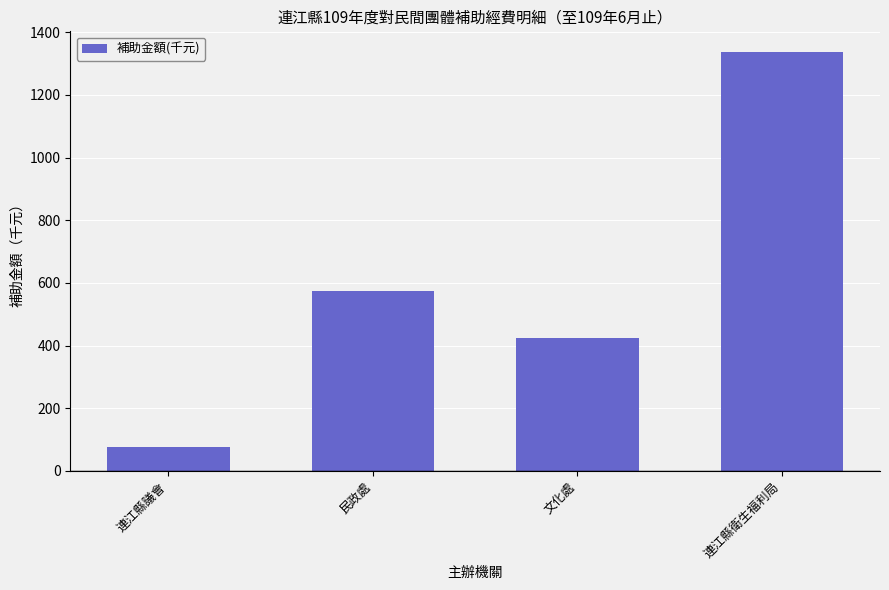

What is the maximum value shown in the chart?

1336